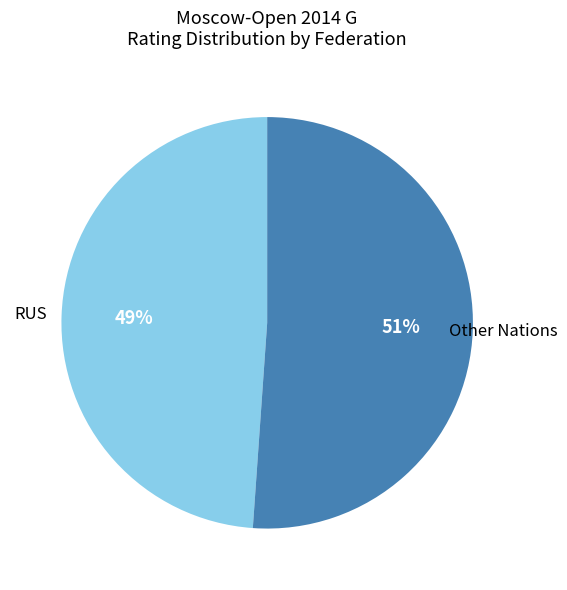

Between RUS and Other Nations, which is larger?

Other Nations